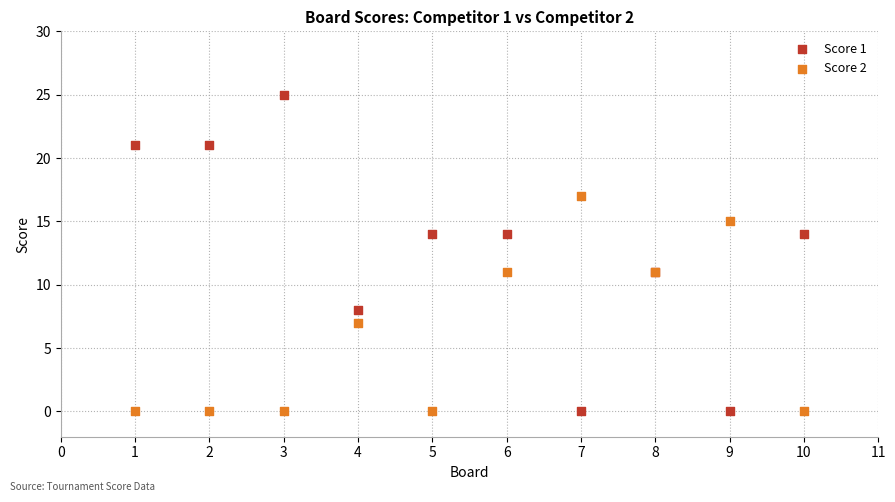

Which series has the largest Y range (max minus min)?

Score 1